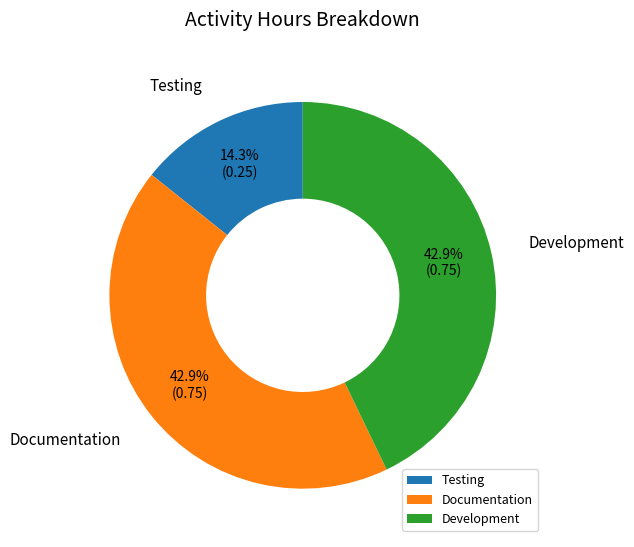

To the nearest percent, what portion does Development represent?

43%